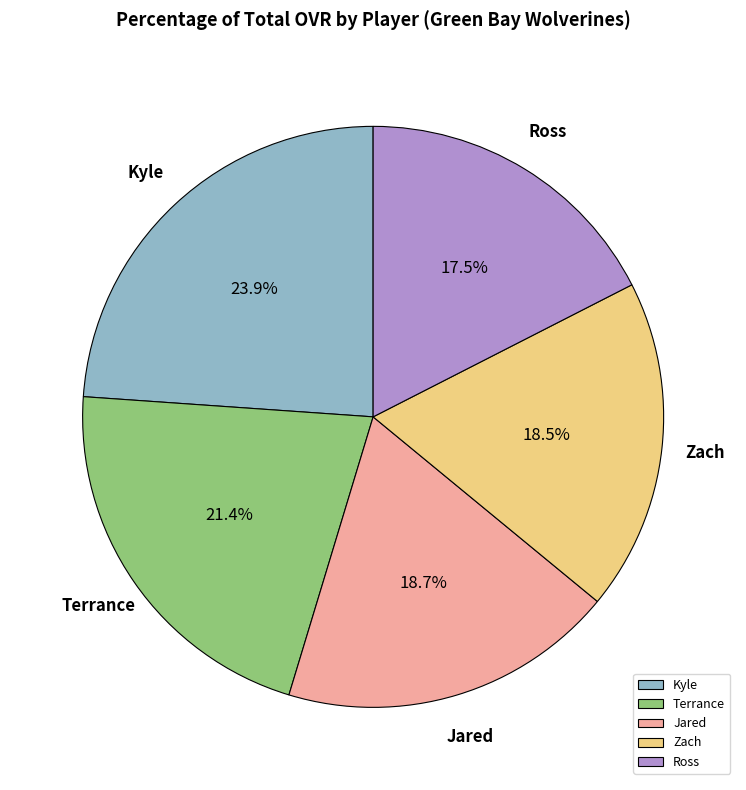

Approximately how many times larger is the value at Terrance compared to Kyle?

0.9